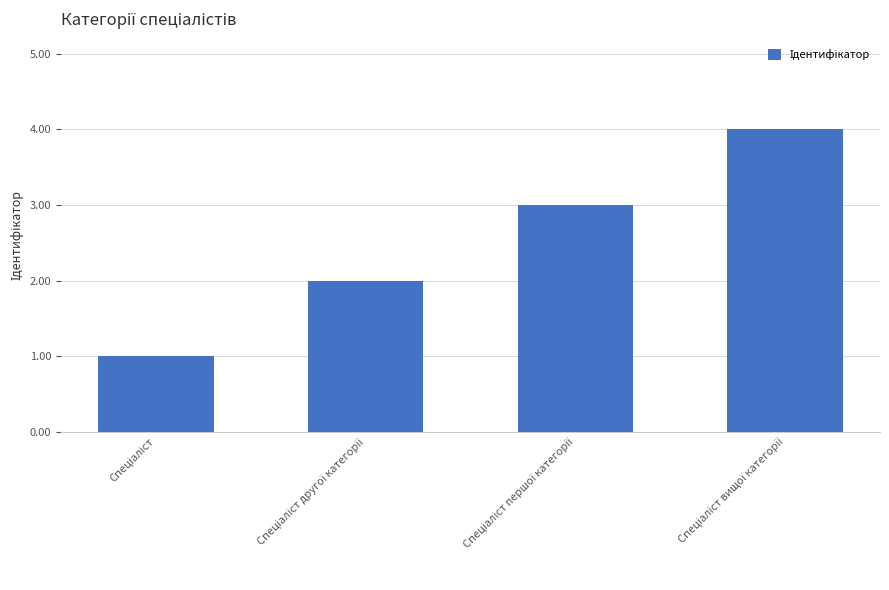

What is the difference between the maximum and minimum values?

3